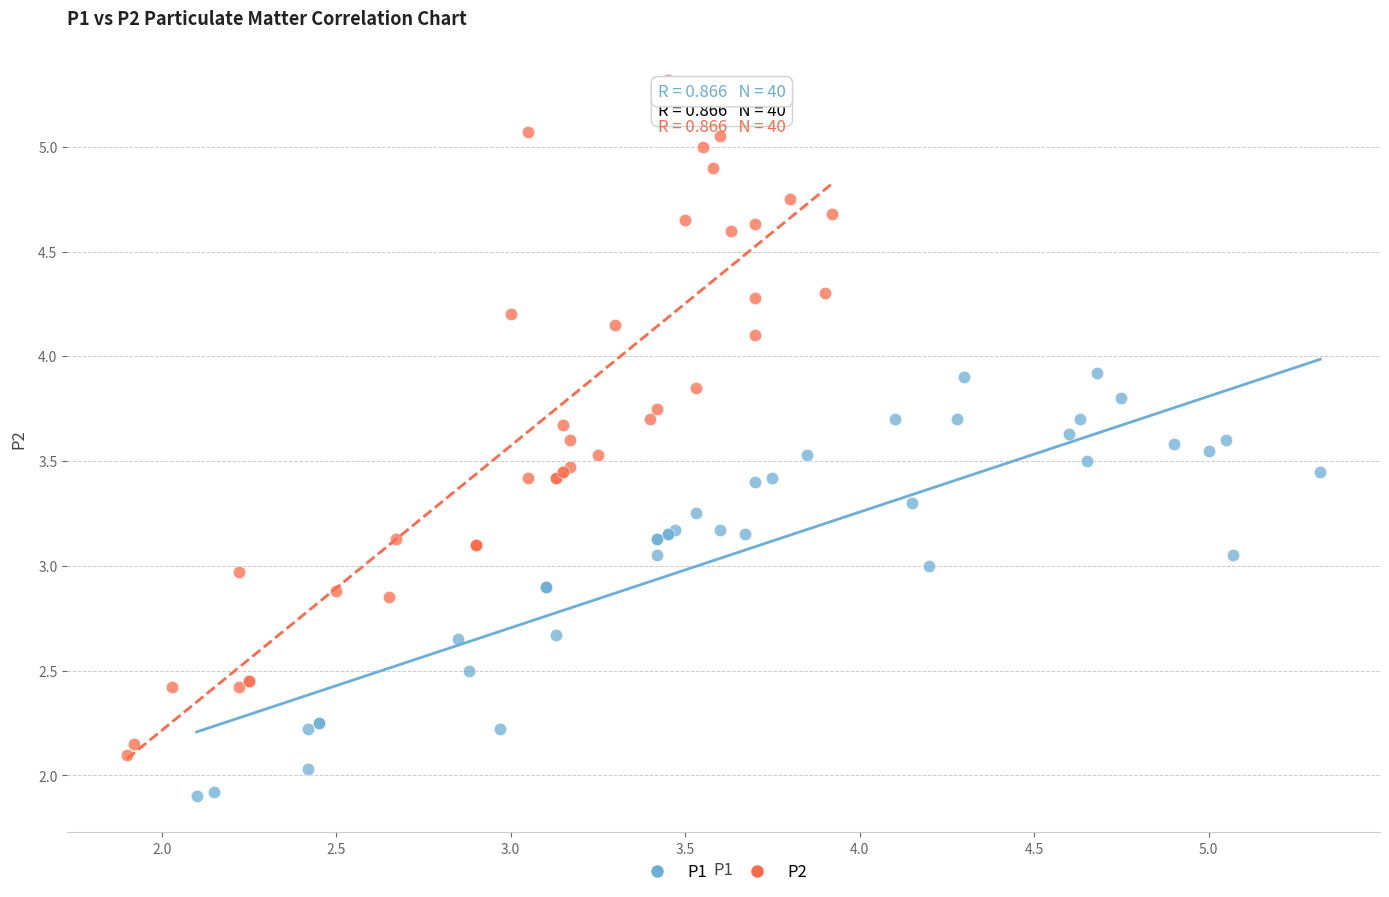

What are all the series names shown in the legend?

P1, P2